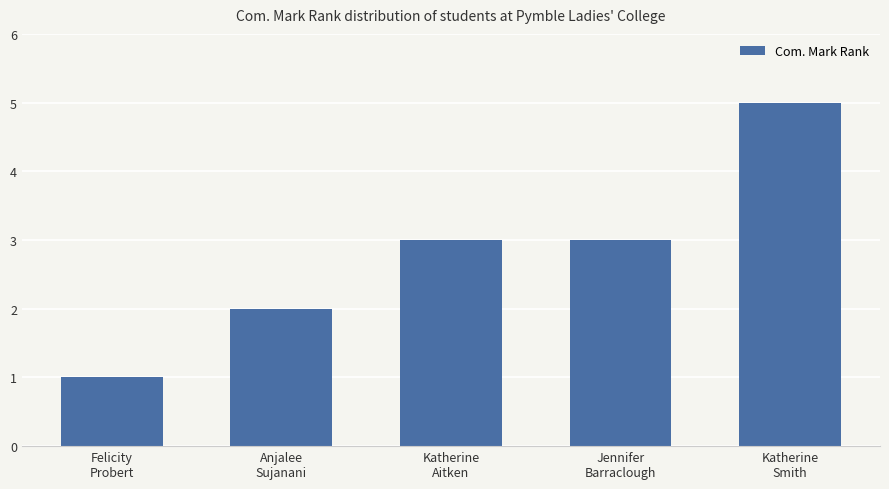

What is the smallest value displayed?

1